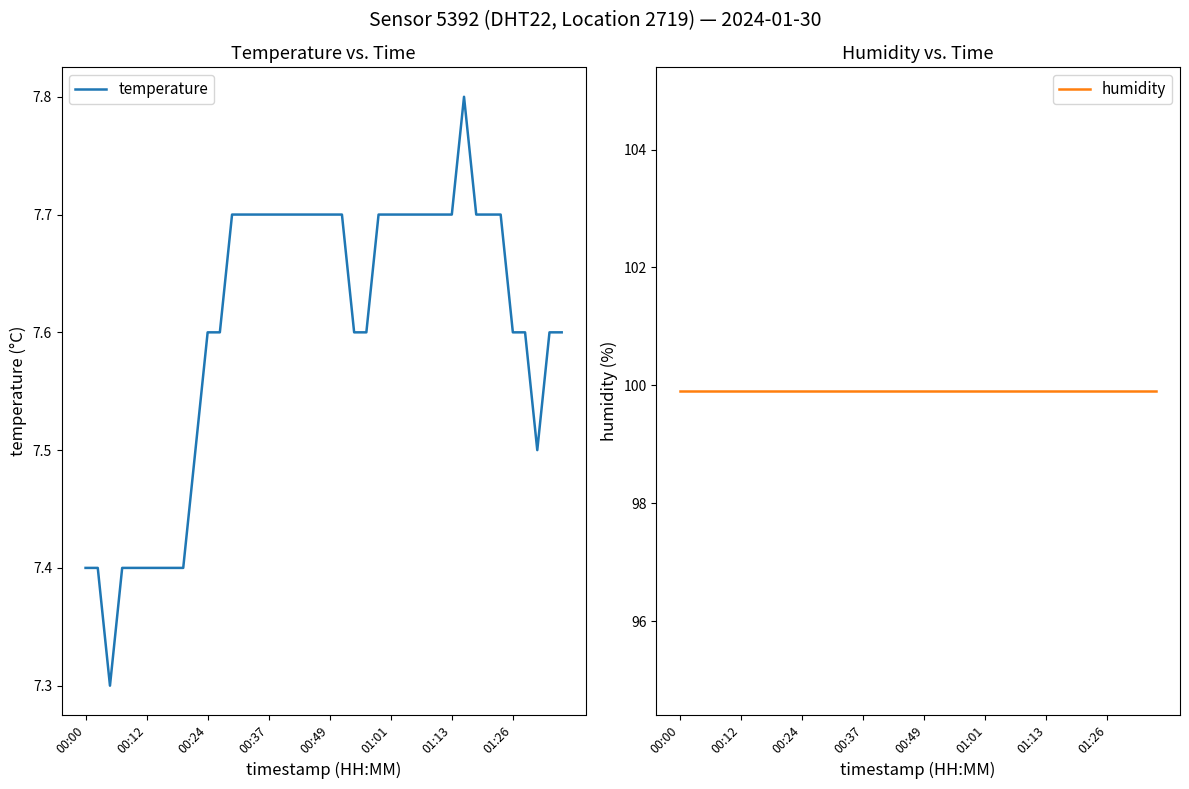

Where is the first local maximum for temperature?

31